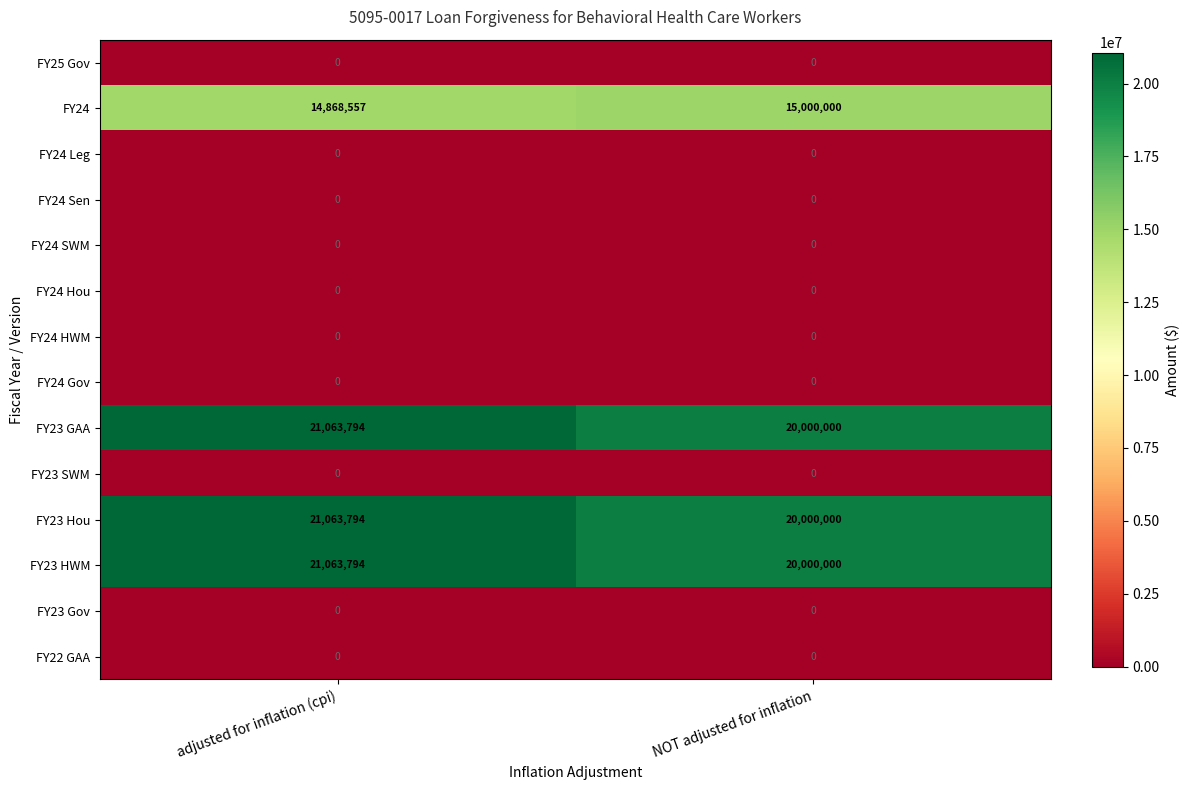

Is the value of FY24 Gov at adjusted for inflation (cpi) greater than the value of FY24 at adjusted for inflation (cpi)?

No